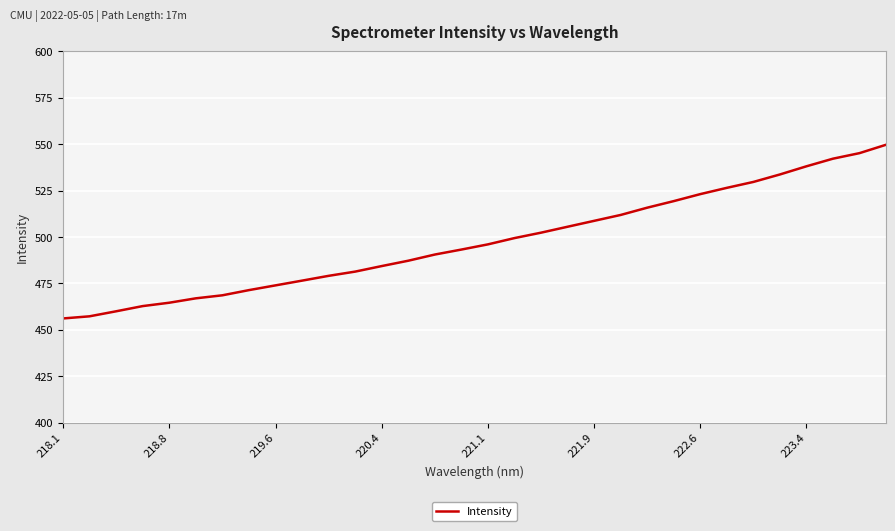

What is the difference between the second highest and second lowest values?

87.9